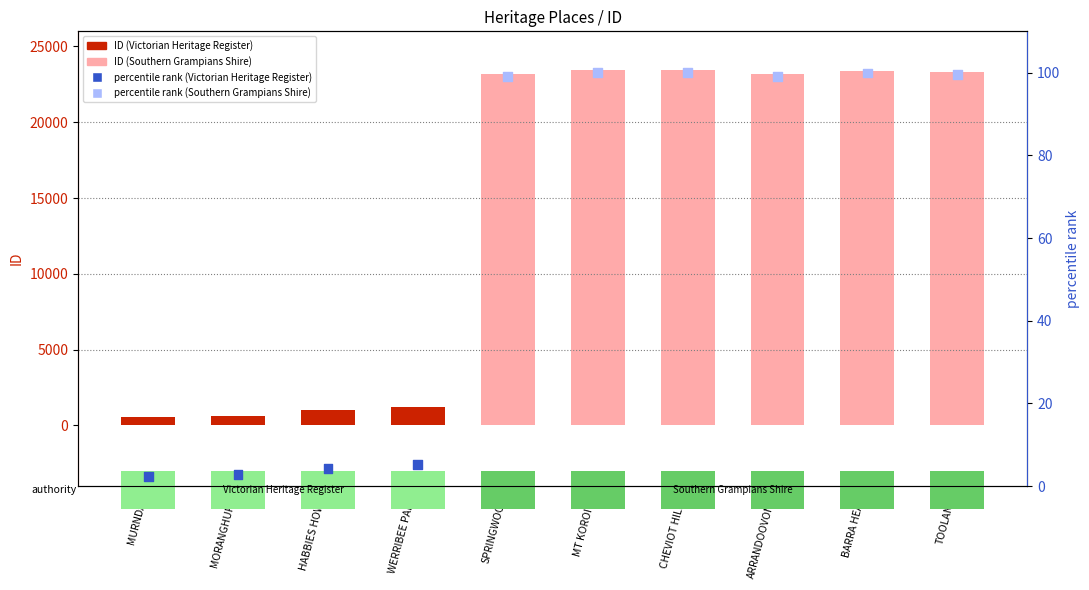

Is the value of ID at BARRA HEAD greater than the value of percentile rank within the sample at MURNDAL?

Yes